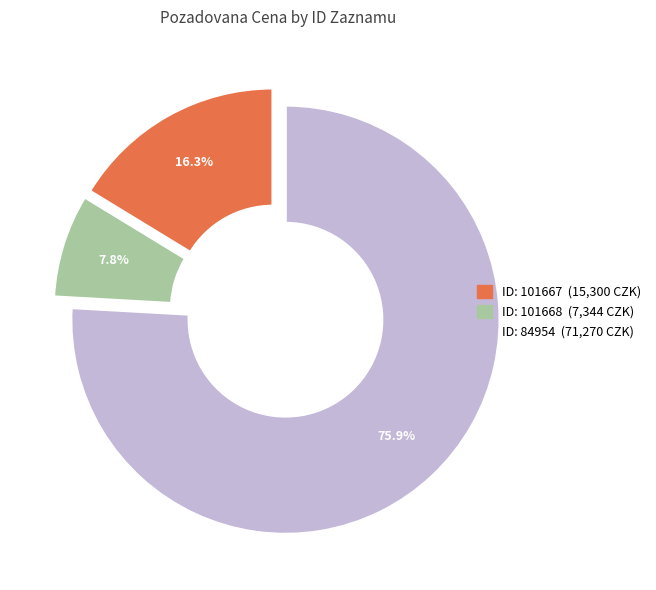

How many segments does this pie chart have?

3